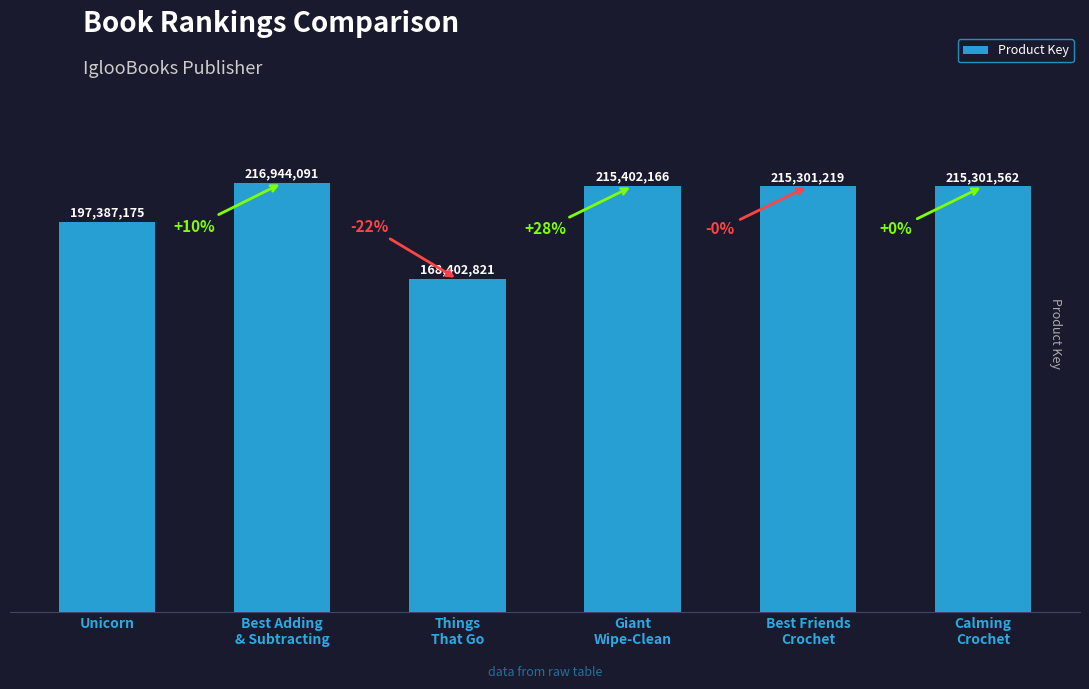

Is it true that the value at Things
That Go is 168402821?

True